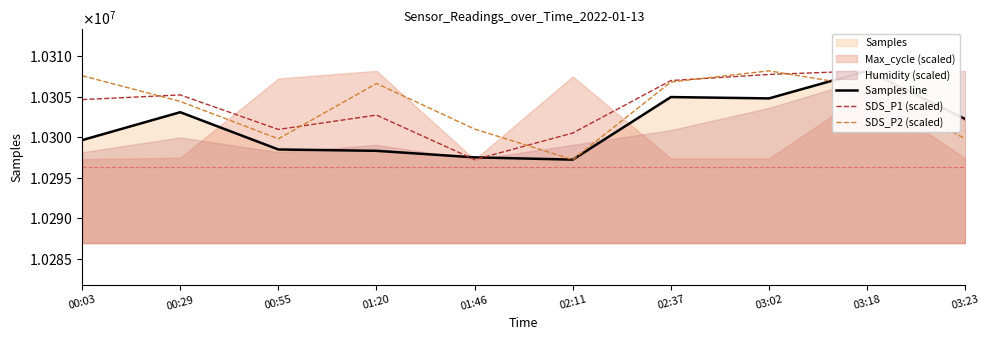

True or false: SDS_P1 (scaled) has more than 1 interior local peaks.

True